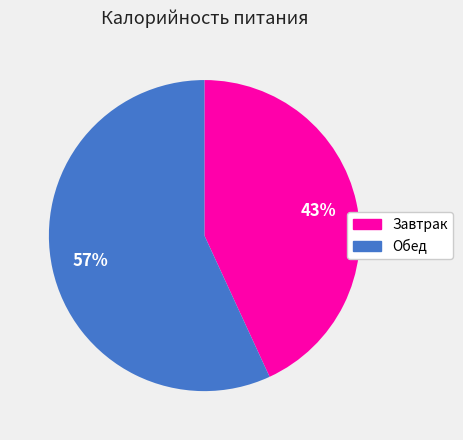

How many slices are in this pie chart?

2